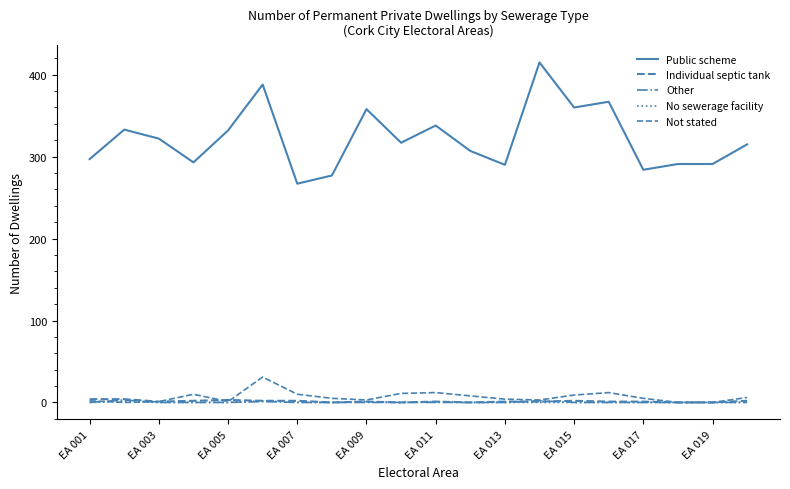

Does the chart display data point markers on the line(s)?

No